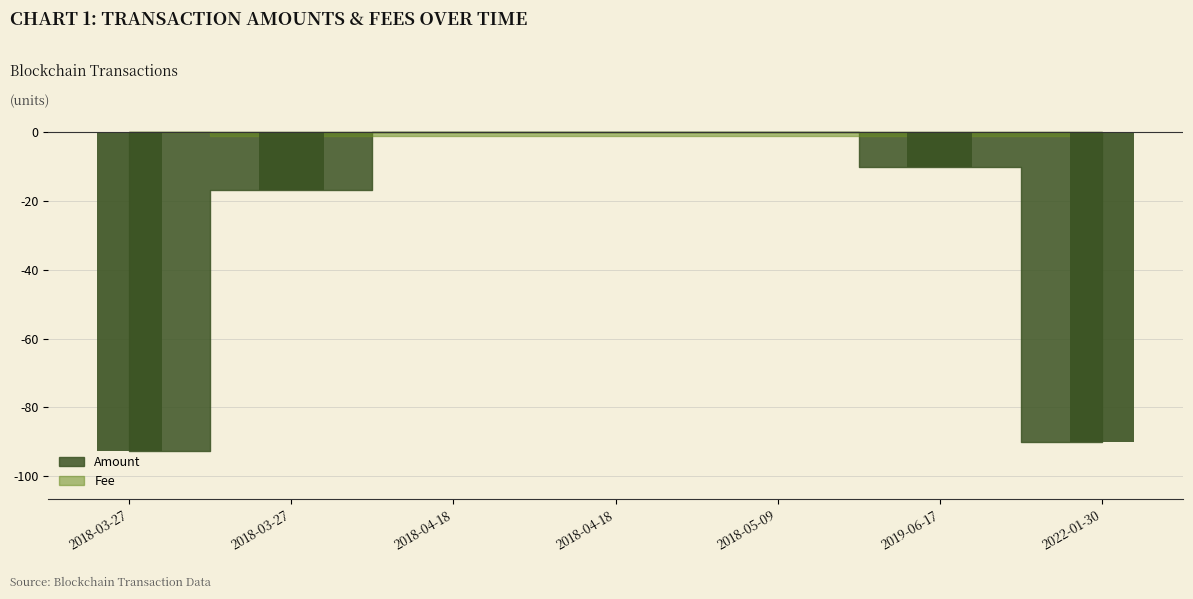

Reading right to left, list all the values displayed in this chart.

Amount: 2022-01-30=90.0	2019-06-17=10.0	2018-05-09=0.0	2018-04-18=0.0	2018-04-18=0.0	2018-03-27=16.8	2018-03-27=92.7
Fee: 2022-01-30=1.0	2019-06-17=1.0	2018-05-09=1.0	2018-04-18=1.0	2018-04-18=1.0	2018-03-27=1.0	2018-03-27=0.0